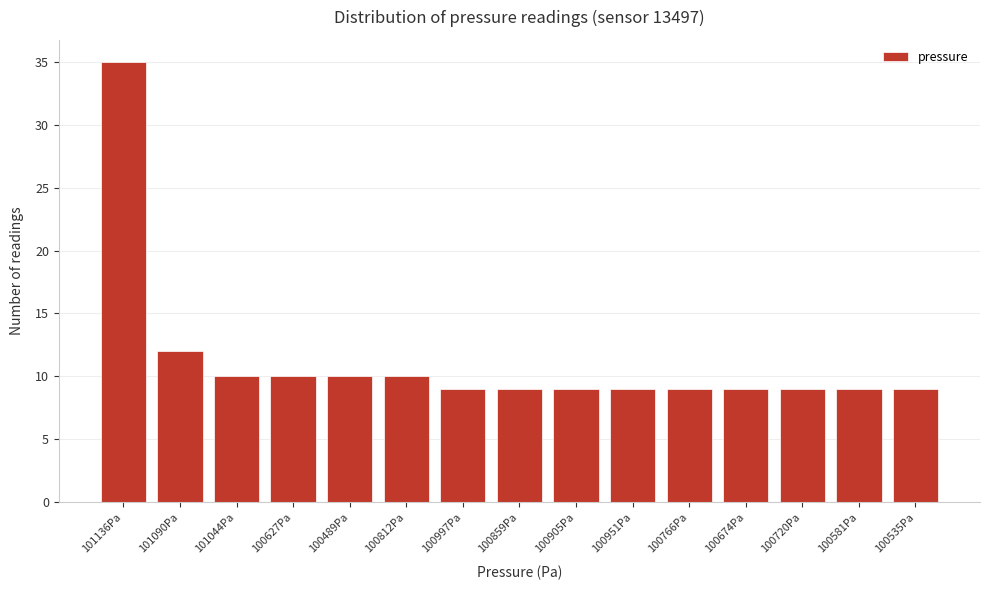

Reading left to right, list all the values displayed in this chart.

35	12	10	10	10	10	9	9	9	9	9	9	9	9	9